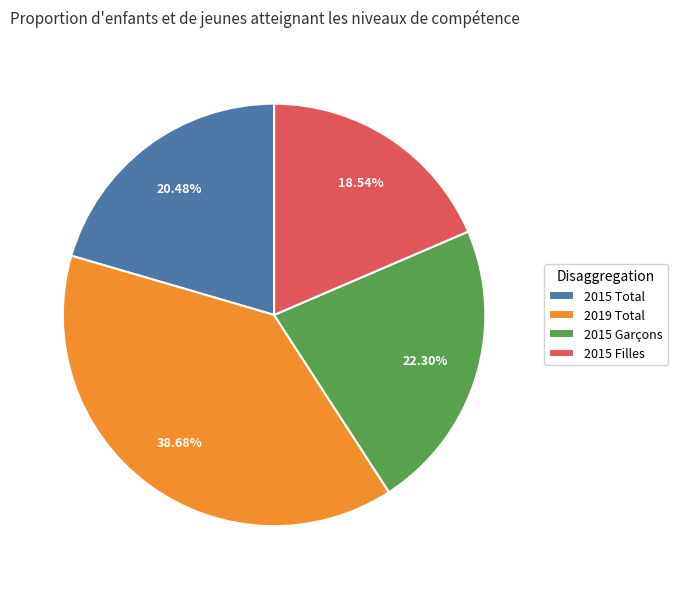

Rank the categories by value from highest to lowest.

2019 Total, 2015 Garçons, 2015 Total, 2015 Filles